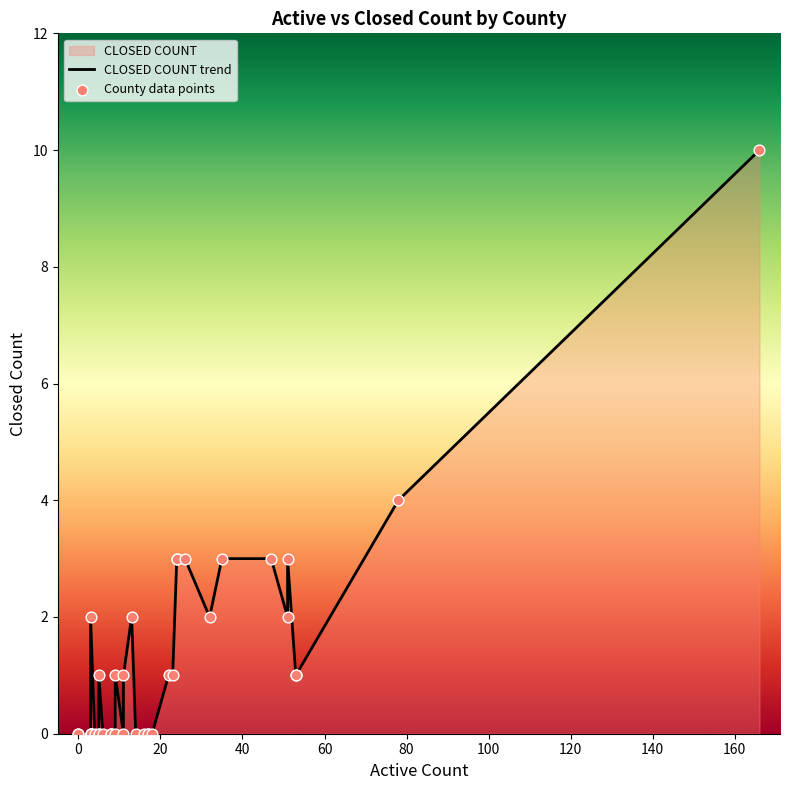

Which series reaches the maximum Y coordinate?

CLOSED COUNT trend